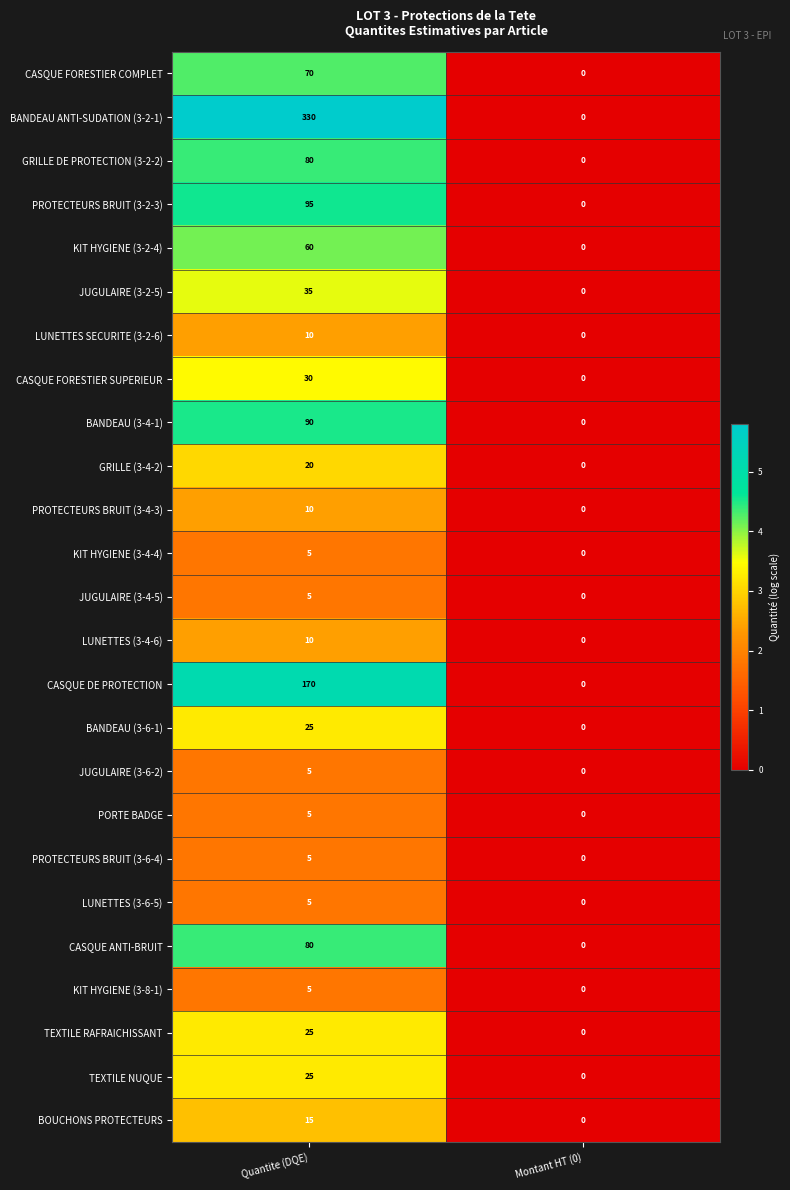

The value of CASQUE FORESTIER SUPERIEUR at Quantite (DQE) is 30. True or false?

True